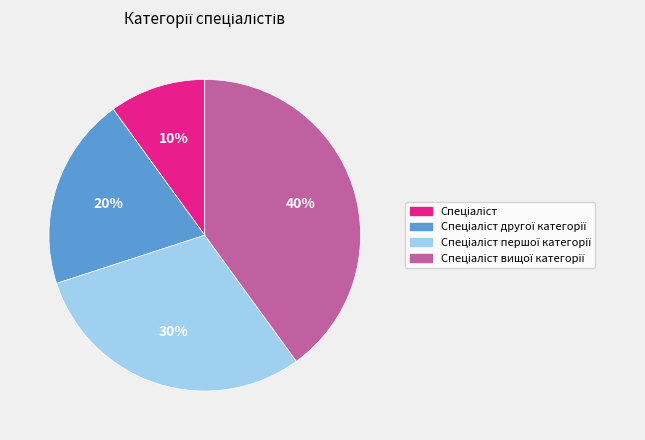

To the nearest percent, what is the average slice percentage?

25%